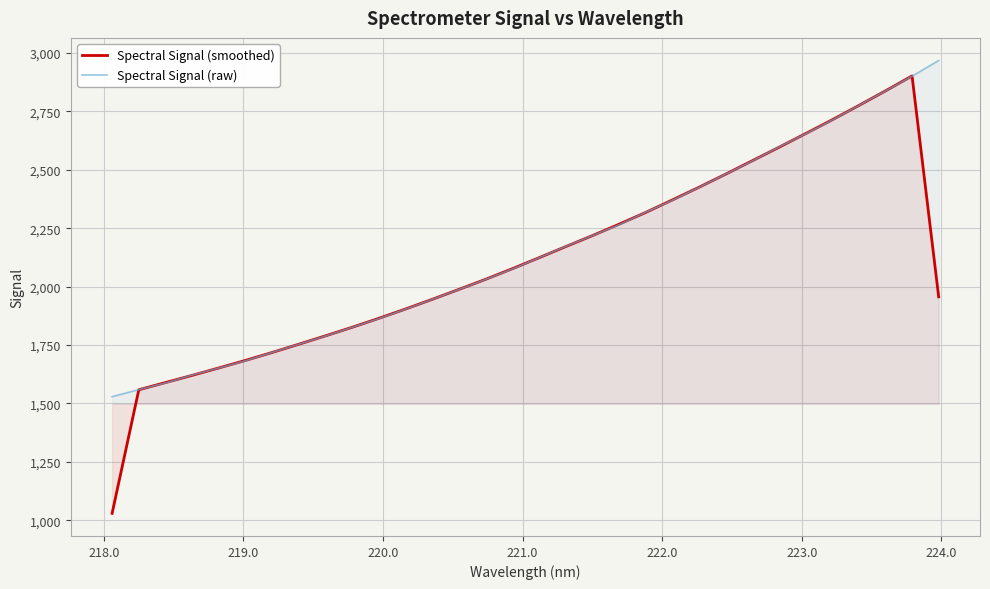

After their last crossing, which series has the higher values: Spectral Signal (raw) or Spectral Signal (smoothed)?

Spectral Signal (raw)